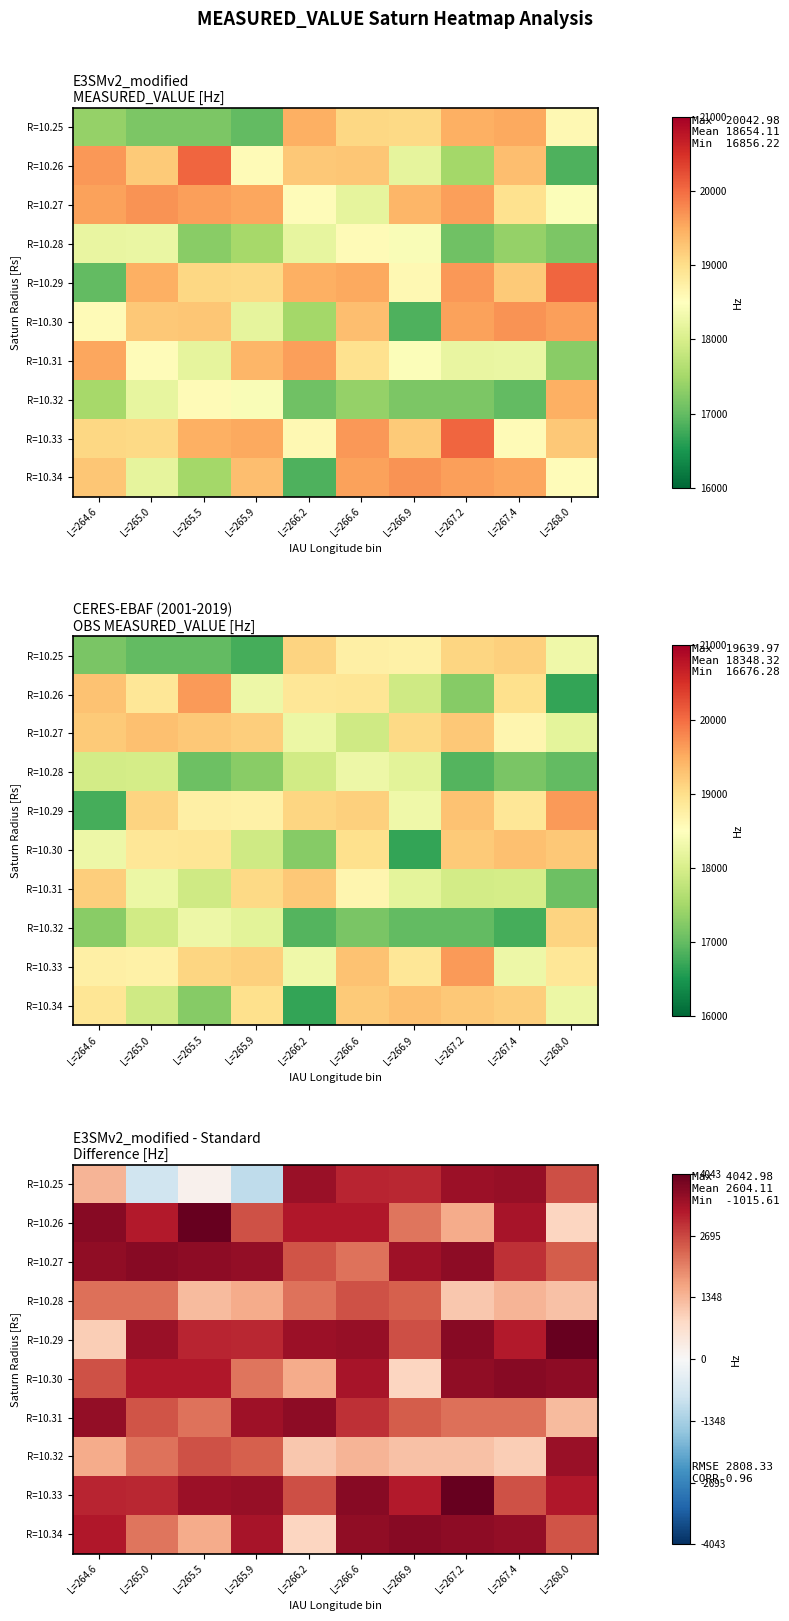

What is the total value across all series at L=264.6?

25805.2